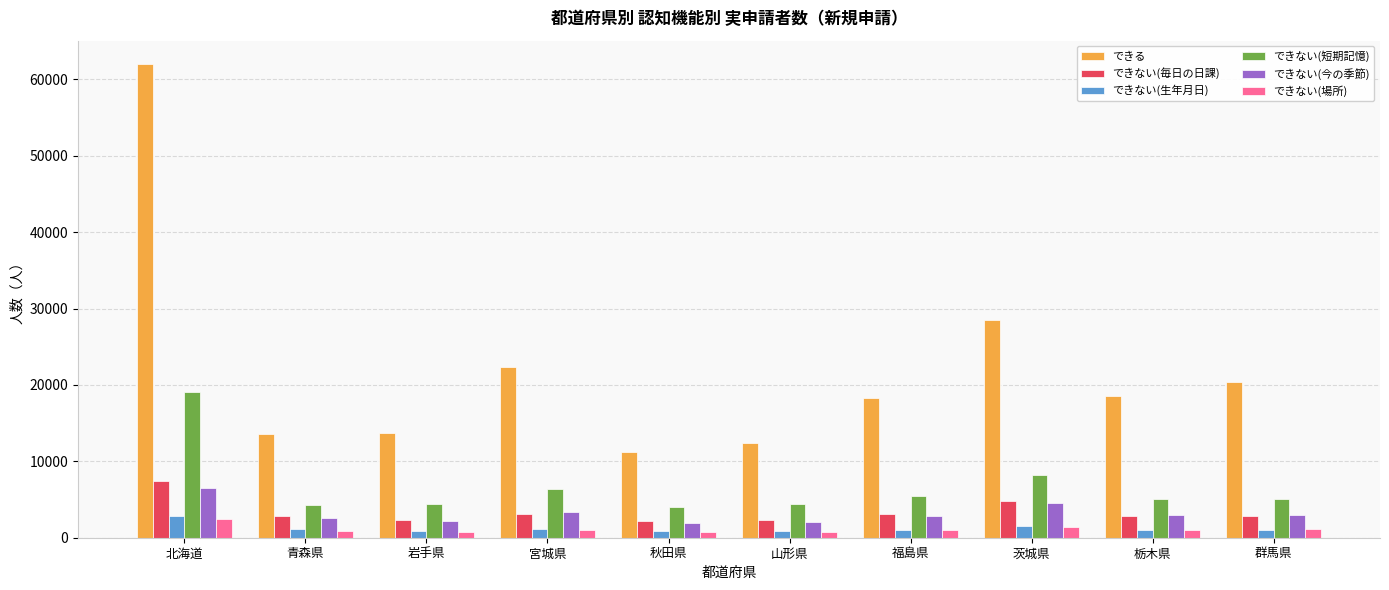

What is the difference between the maximum and minimum values in the できない(場所) series?

1790